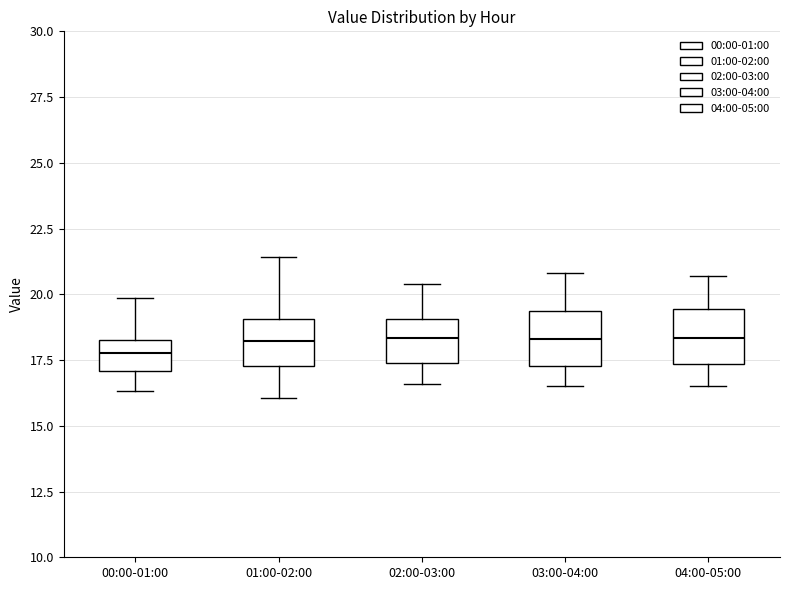

Reading left to right, read every box against the y-axis: the position of its median line, the range the box covers, and the ends of its whiskers. The values are not printed on the chart, so give them approximately, as read against the axis.

00:00-01:00: median 18.0, box 17.0 to 18.5, whiskers 16.5 to 20.0
01:00-02:00: median 18.0, box 17.5 to 19.0, whiskers 16.0 to 21.5
02:00-03:00: median 18.5, box 17.5 to 19.0, whiskers 16.5 to 20.5
03:00-04:00: median 18.5, box 17.5 to 19.5, whiskers 16.5 to 21.0
04:00-05:00: median 18.5, box 17.5 to 19.5, whiskers 16.5 to 20.5